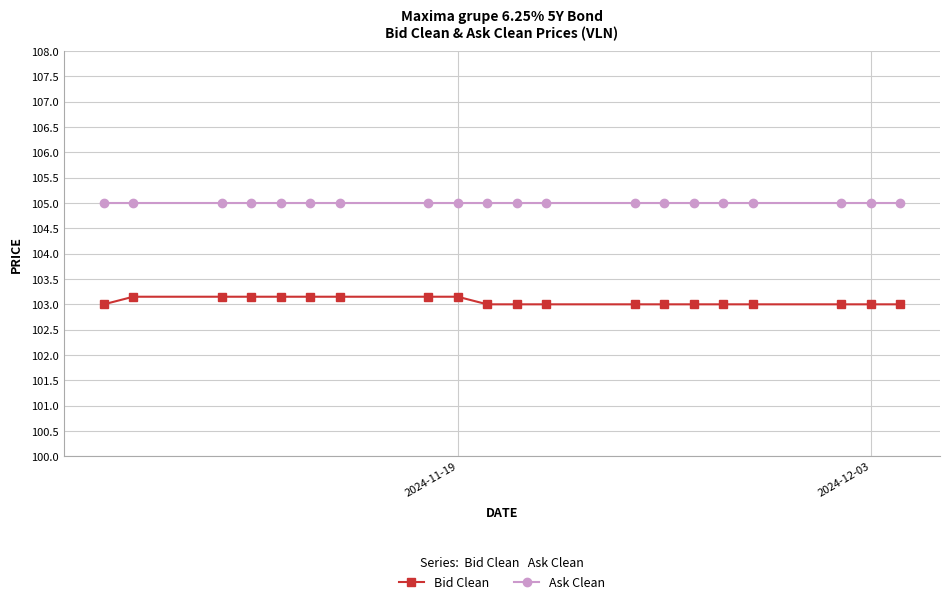

Which series has the largest total across all categories?

Ask Clean